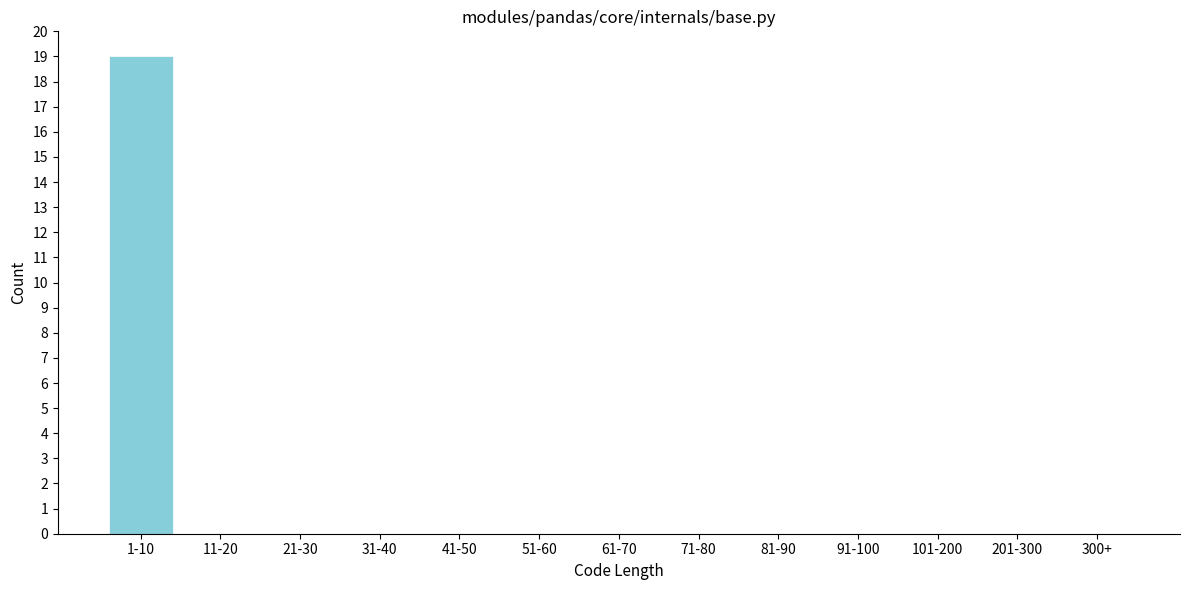

Reading left to right, what are all the values shown in this chart?

1-10=19	11-20=0	21-30=0	31-40=0	41-50=0	51-60=0	61-70=0	71-80=0	81-90=0	91-100=0	101-200=0	201-300=0	300+=0